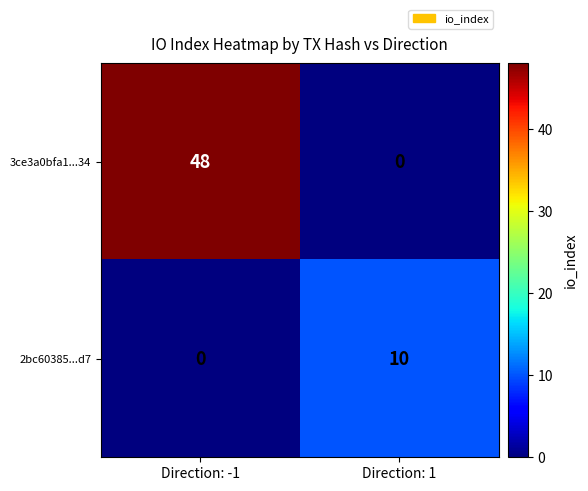

Count the number of categories in the chart.

2